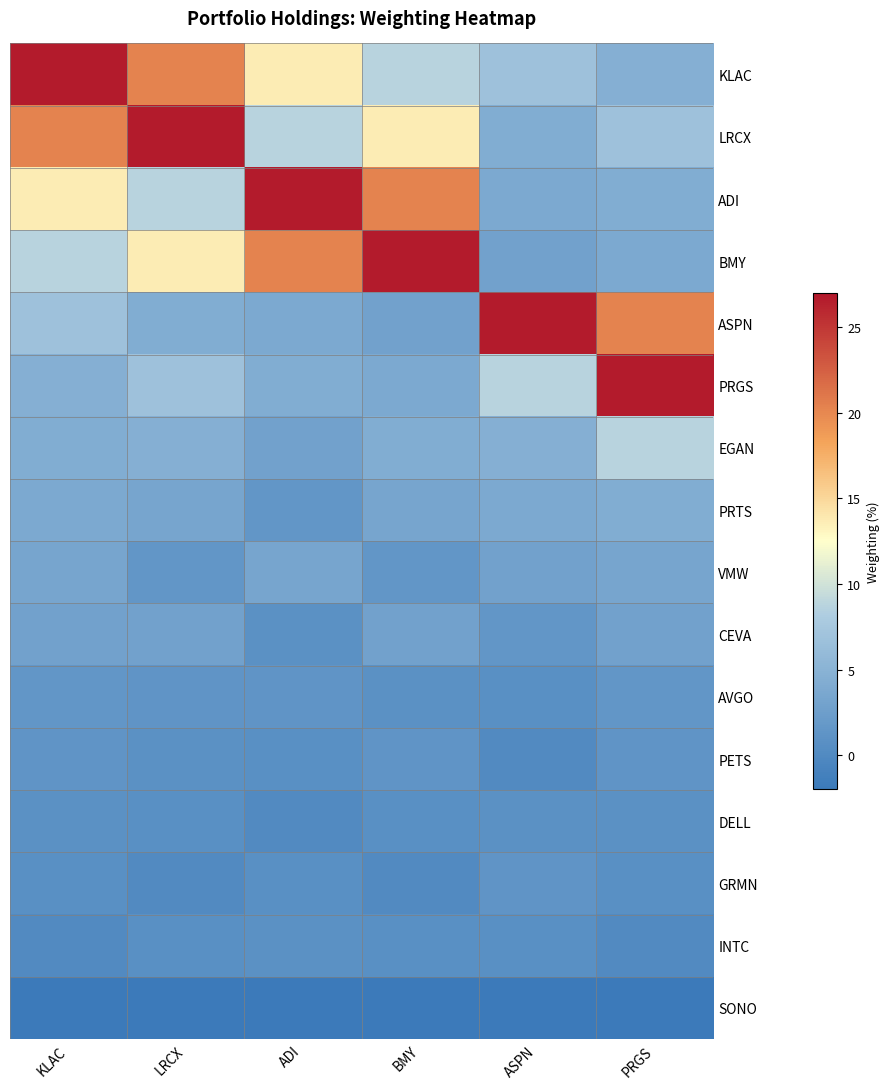

What is the spread (max minus min) of values at LRCX?

28.5